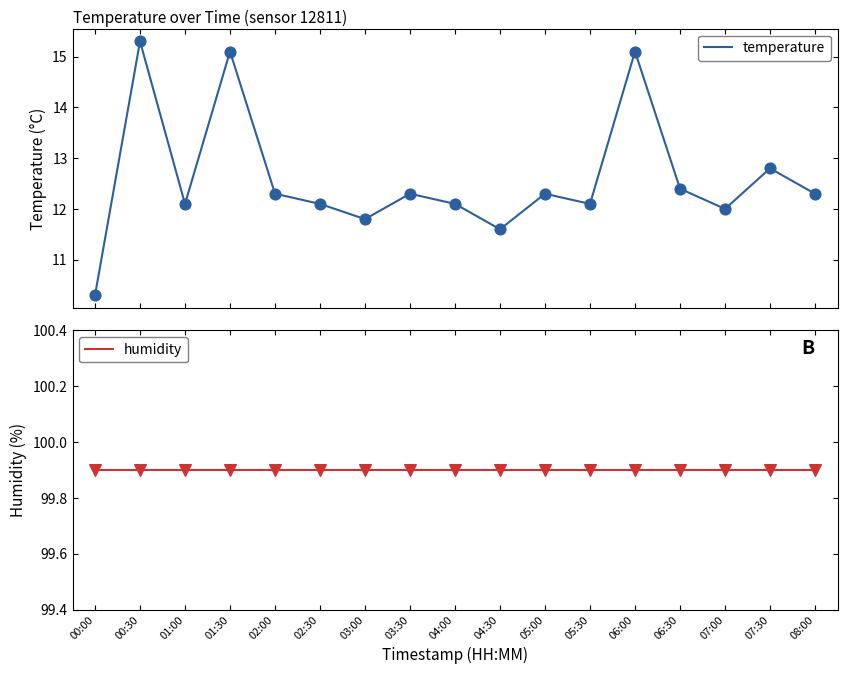

At how many categories does at least one series exceed 27?

17